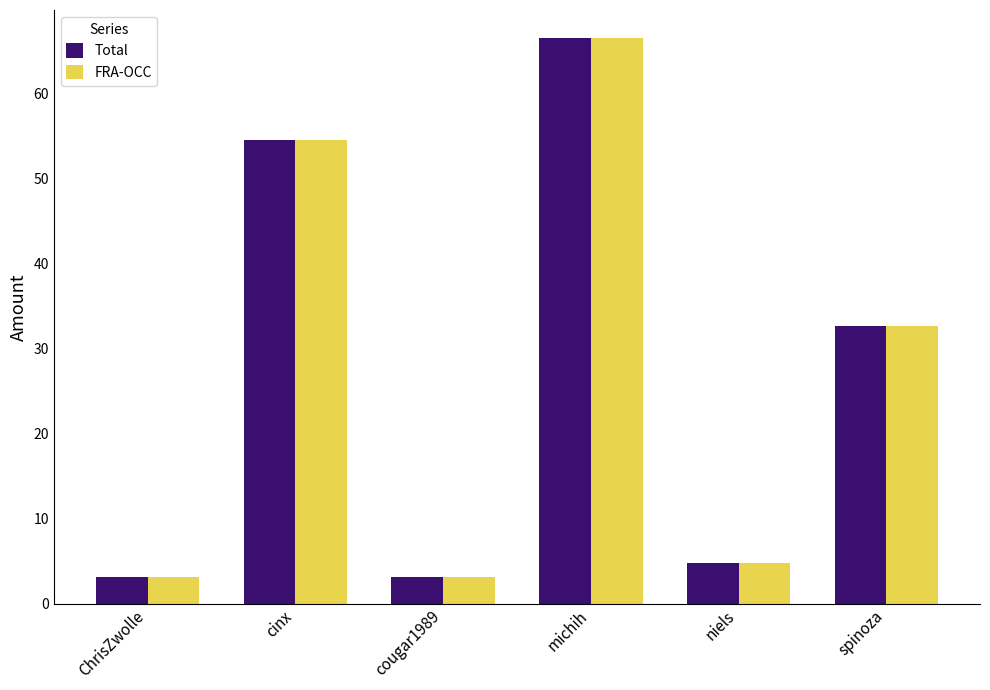

What is the sum of all Total values?

164.7